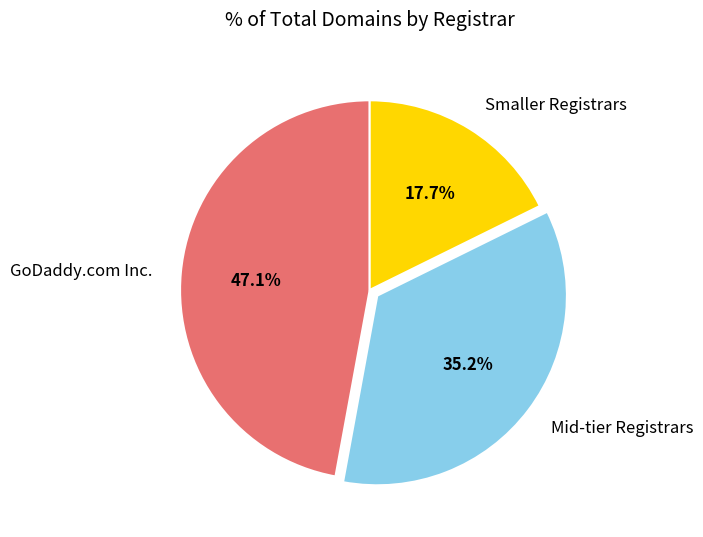

How much of the chart is everything except Mid-tier Registrars?

64.8%